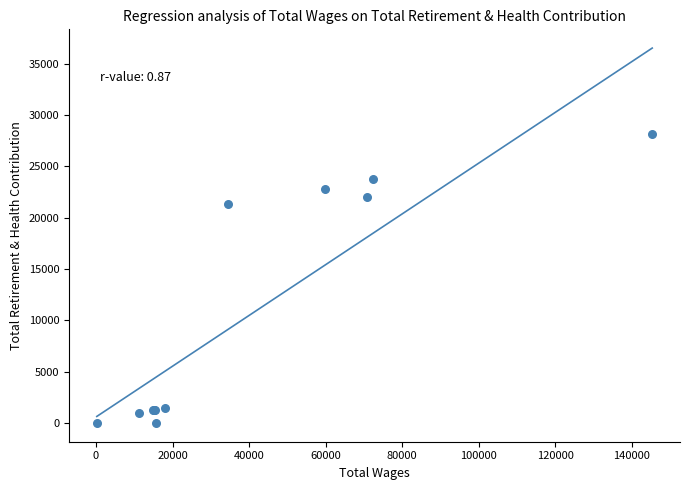

What Y value in the scatter plot is closest to 14067?

21300